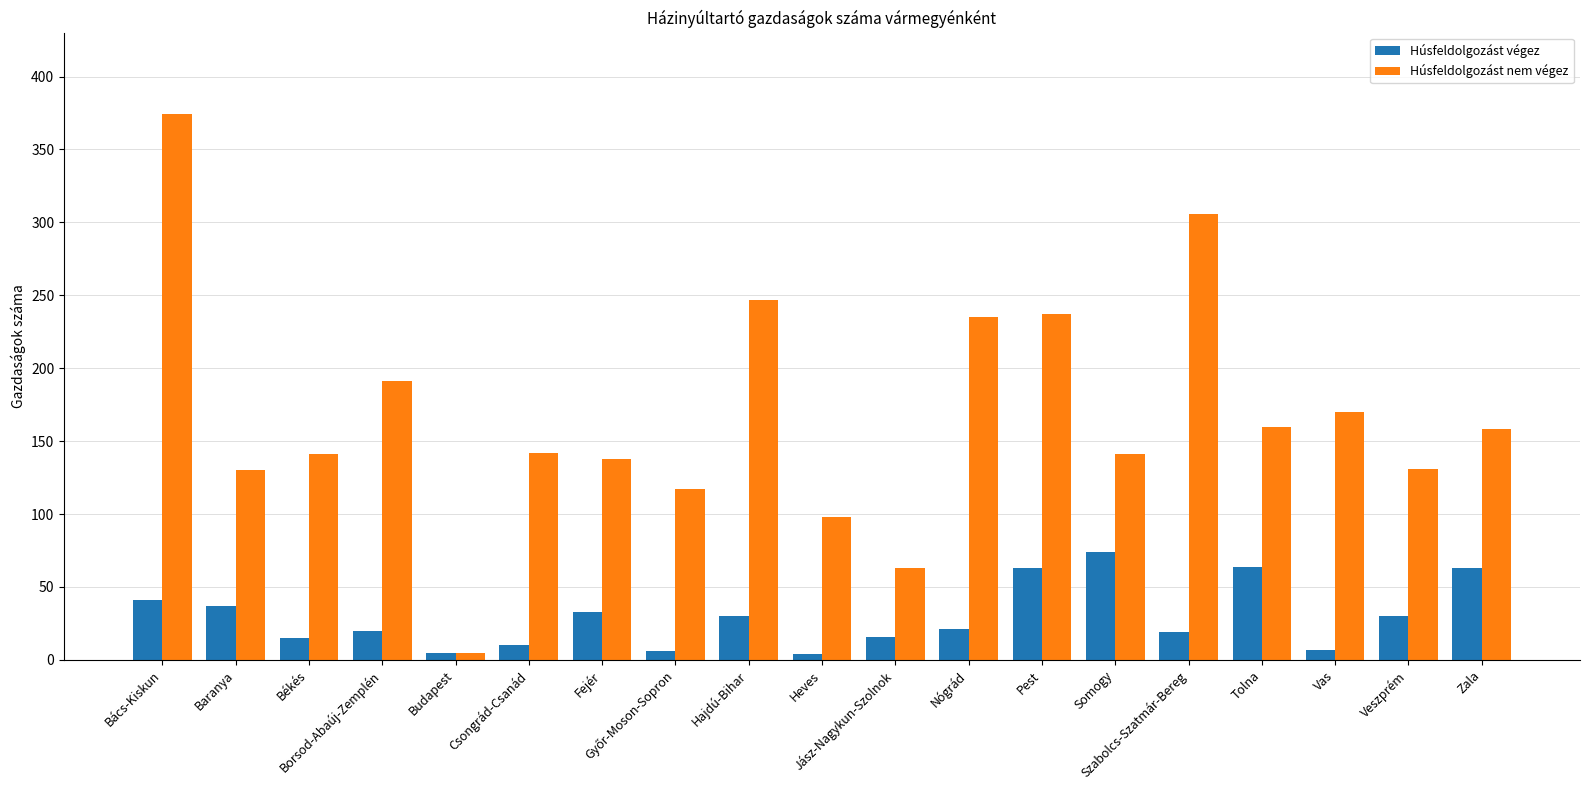

The value of Húsfeldolgozást nem végez at Bács-Kiskun is 230. True or false?

False